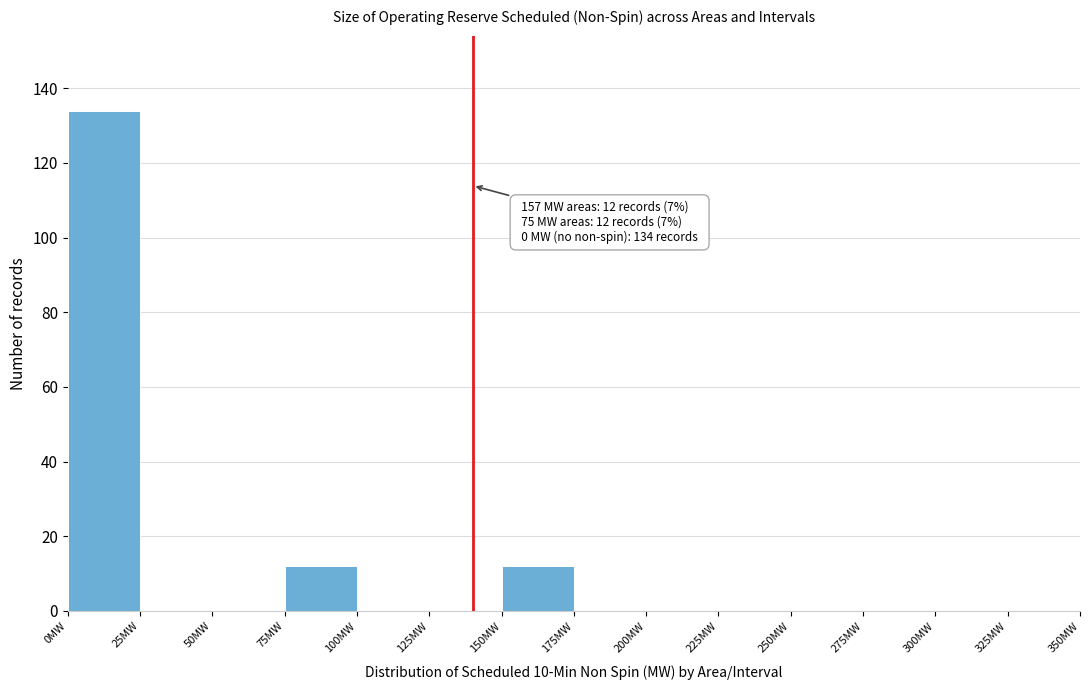

Over which range of the x-axis is the bar tallest?

0 to 25